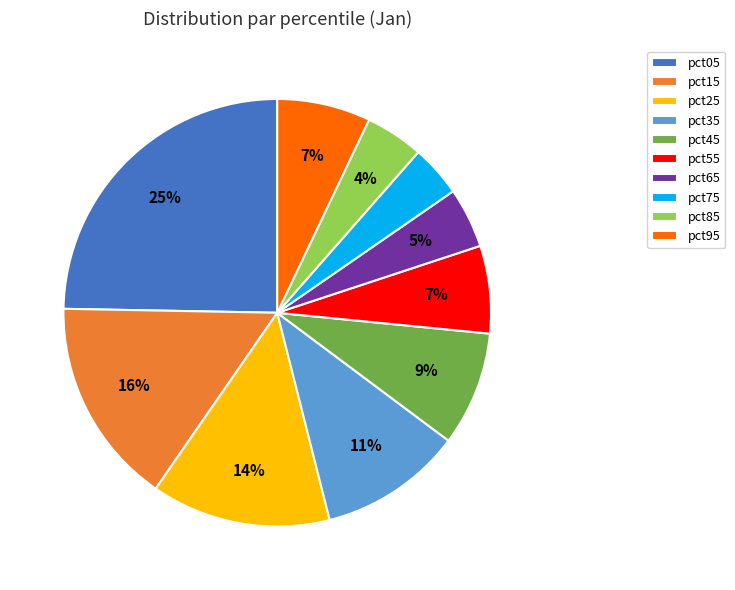

To the nearest percent, what is the difference between the largest and smallest slice percentages?

21%